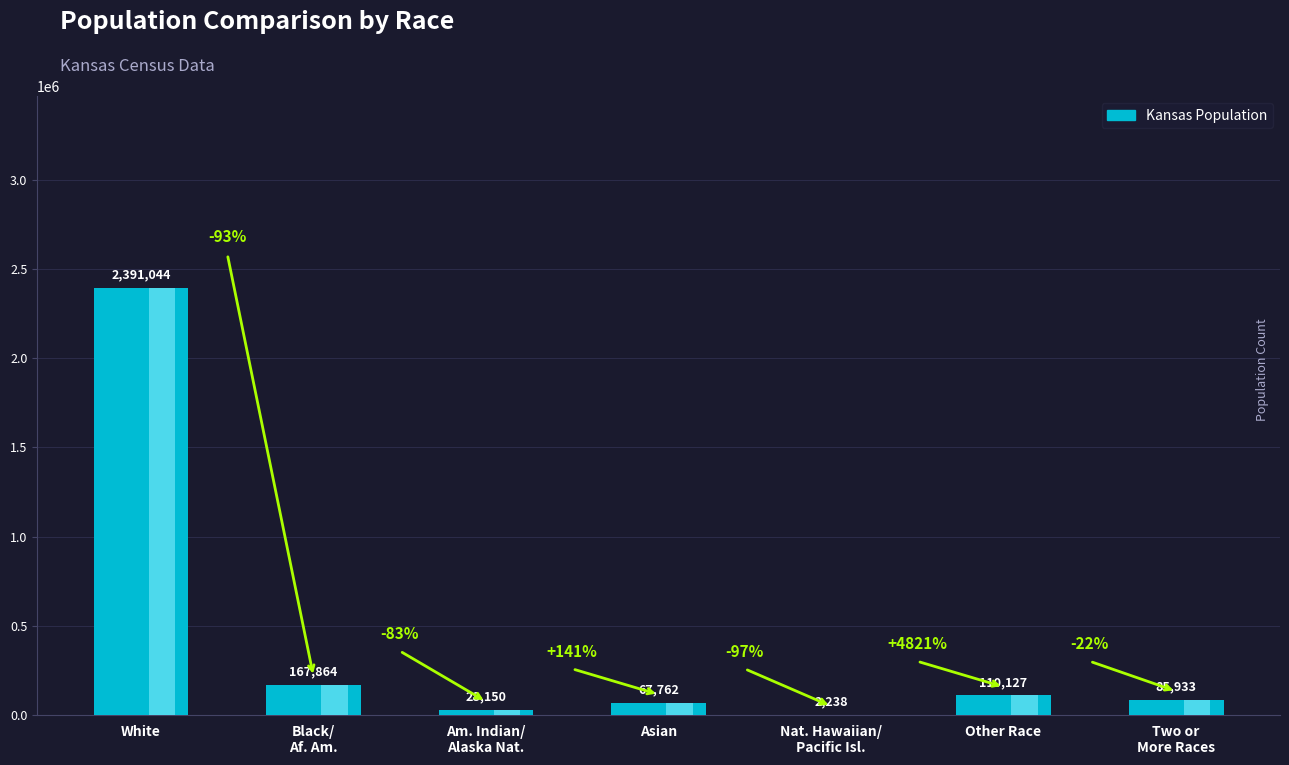

List the labels in order of value, largest first.

White, Black/
Af. Am., Other Race, Two or
More Races, Asian, Am. Indian/
Alaska Nat., Nat. Hawaiian/
Pacific Isl.